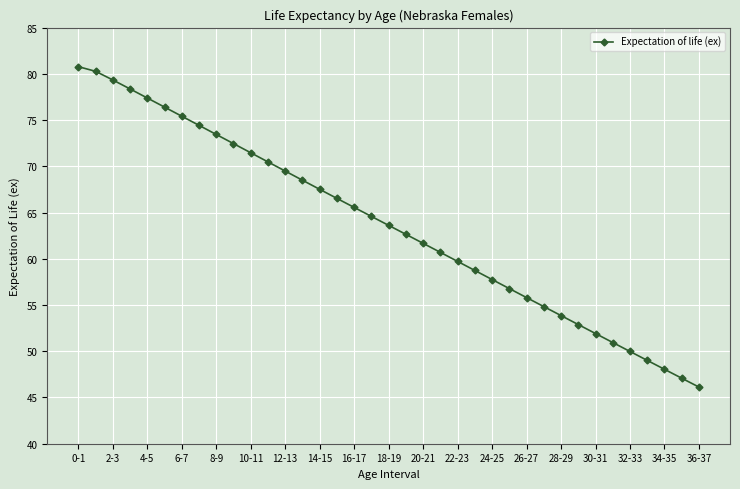

What is the average value?

63.6